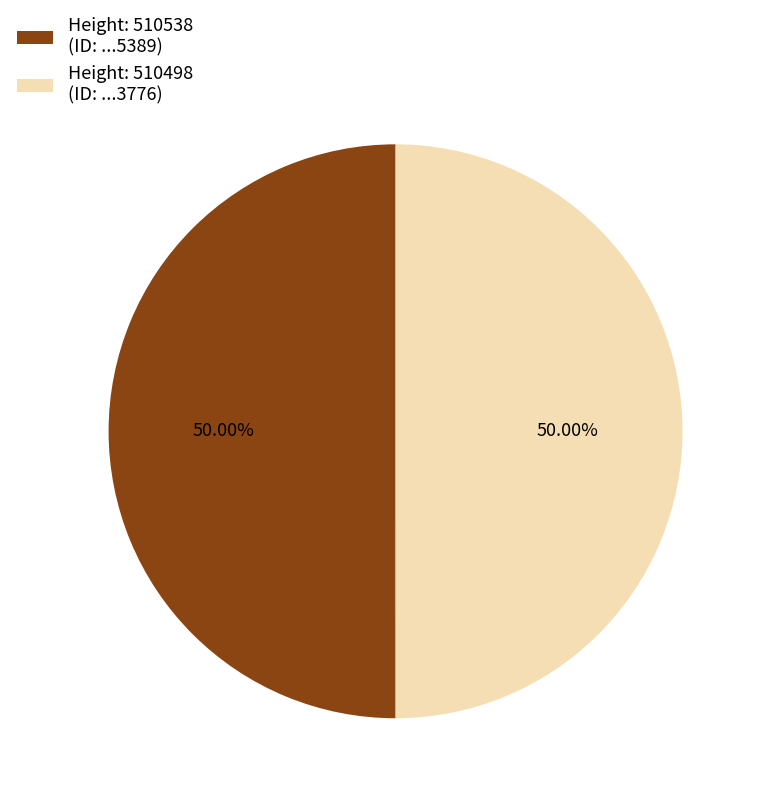

What is the ratio of the value at Height: 510538 (ID: ...5389) to the value at Height: 510498 (ID: ...3776)?

1.0